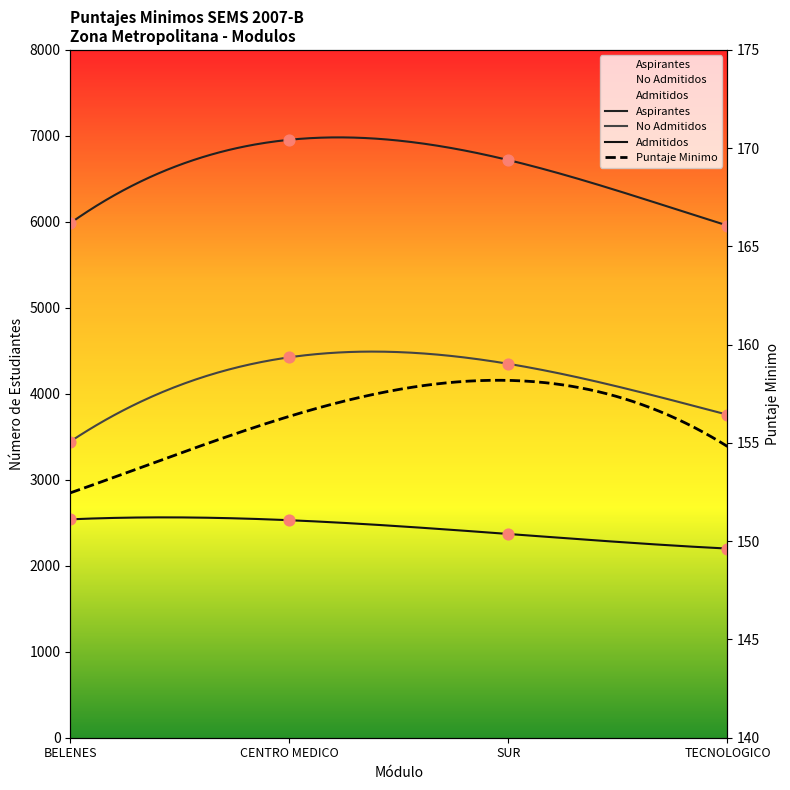

Is the value of No Admitidos at BELENES greater than the value of Aspirantes at CENTRO MEDICO?

No